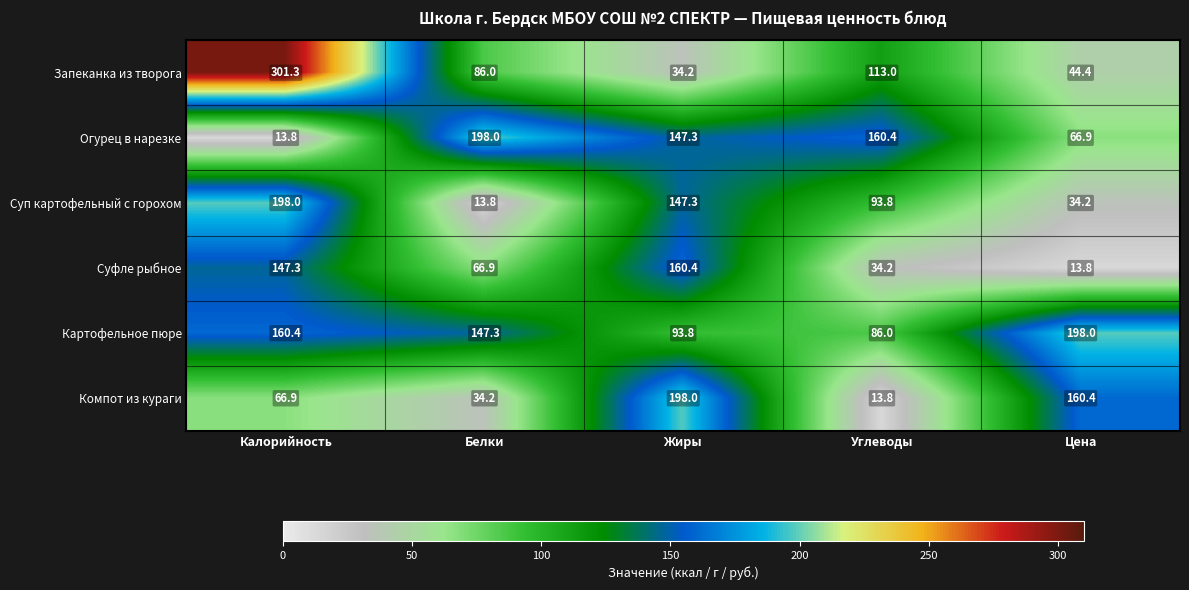

Reading left to right, extract all data points from this chart.

Запеканка из творога: Калорийность=301.3	Белки=86.0	Жиры=34.2	Углеводы=113.0	Цена=44.4
Огурец в нарезке: Калорийность=13.8	Белки=198.0	Жиры=147.3	Углеводы=160.4	Цена=66.9
Суп картофельный с горохом: Калорийность=198.0	Белки=13.8	Жиры=147.3	Углеводы=93.8	Цена=34.2
Суфле рыбное: Калорийность=147.3	Белки=66.9	Жиры=160.4	Углеводы=34.2	Цена=13.8
Картофельное пюре: Калорийность=160.4	Белки=147.3	Жиры=93.8	Углеводы=86.0	Цена=198.0
Компот из кураги: Калорийность=66.9	Белки=34.2	Жиры=198.0	Углеводы=13.8	Цена=160.4